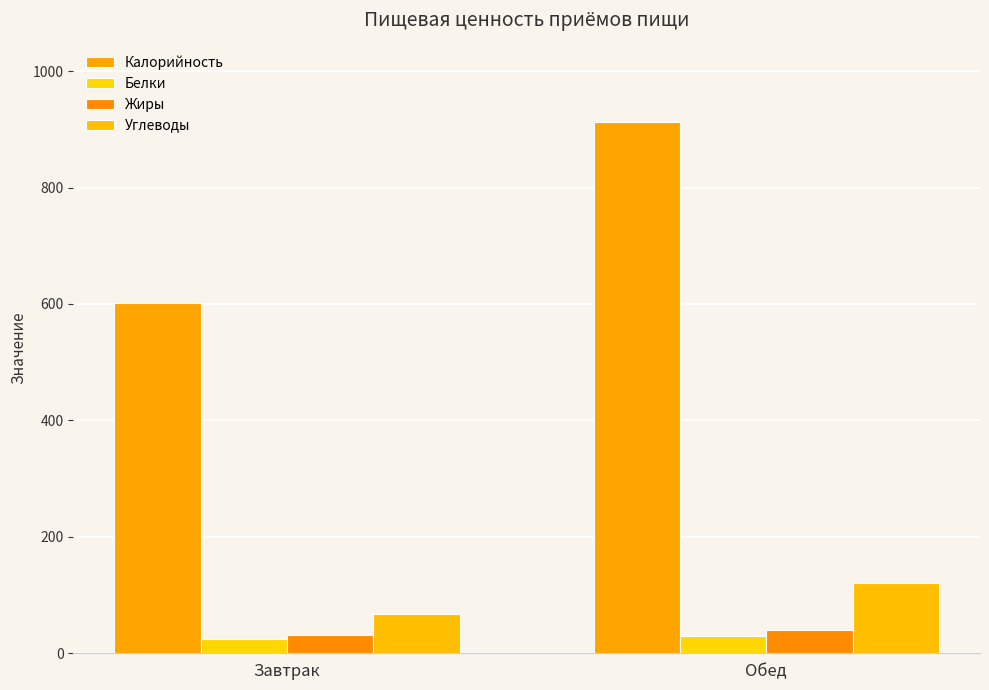

How many series are shown in this chart?

4